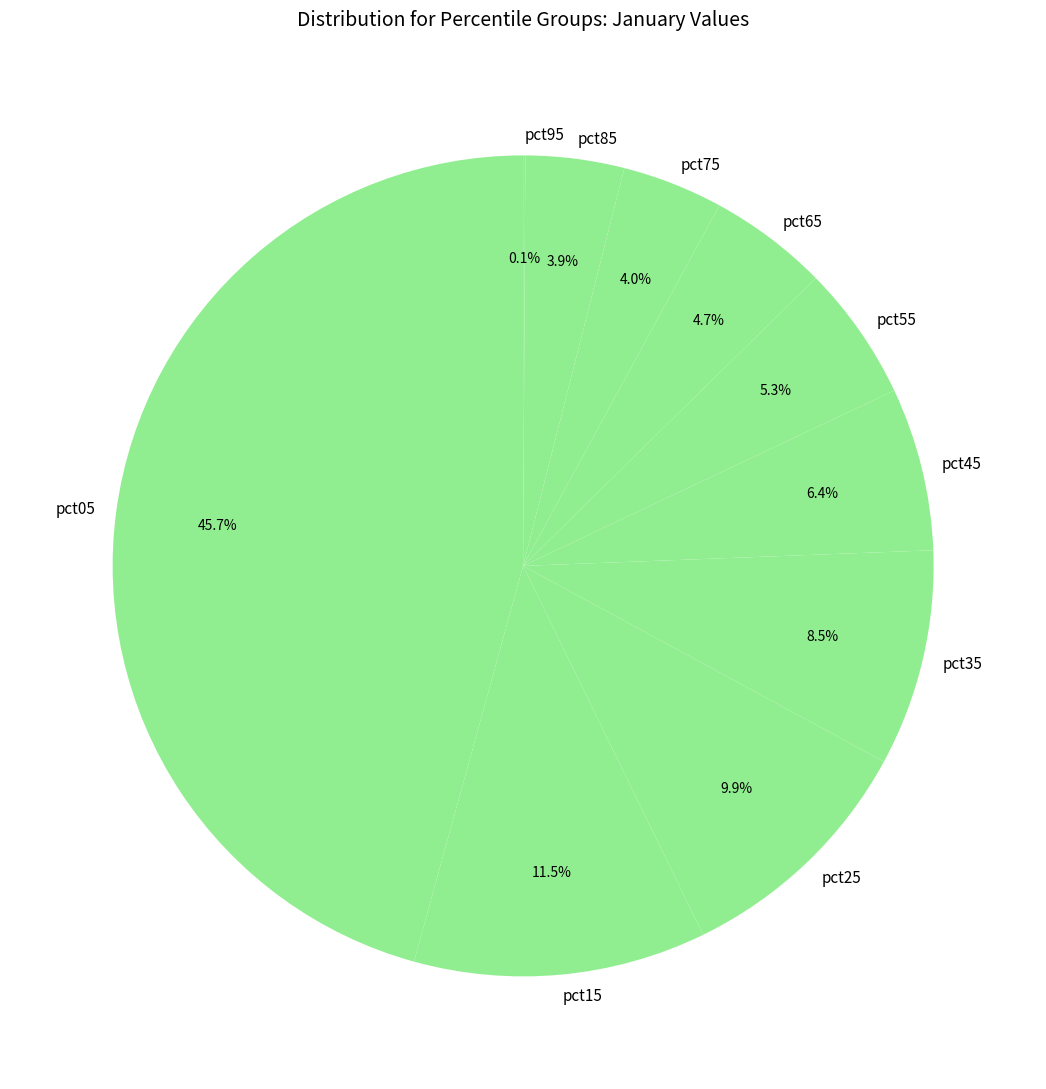

Which has a higher value, pct25 or pct05?

pct05